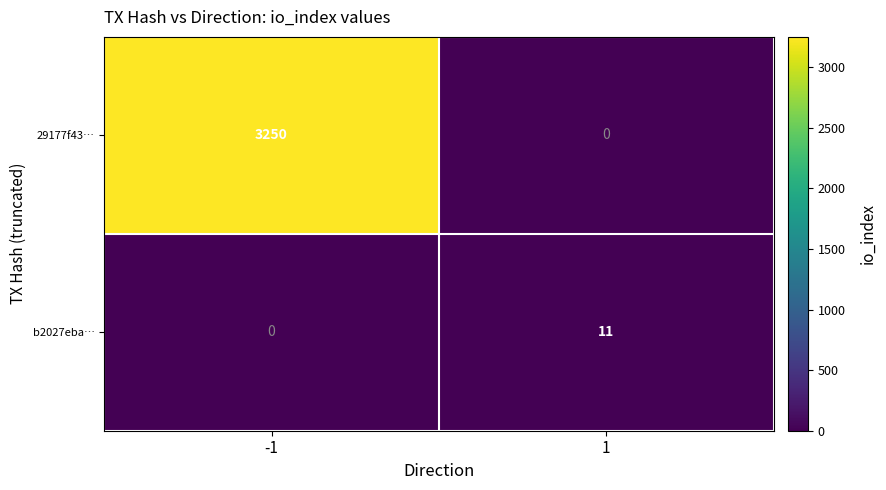

What is the average value of the b2027eba… series?

6